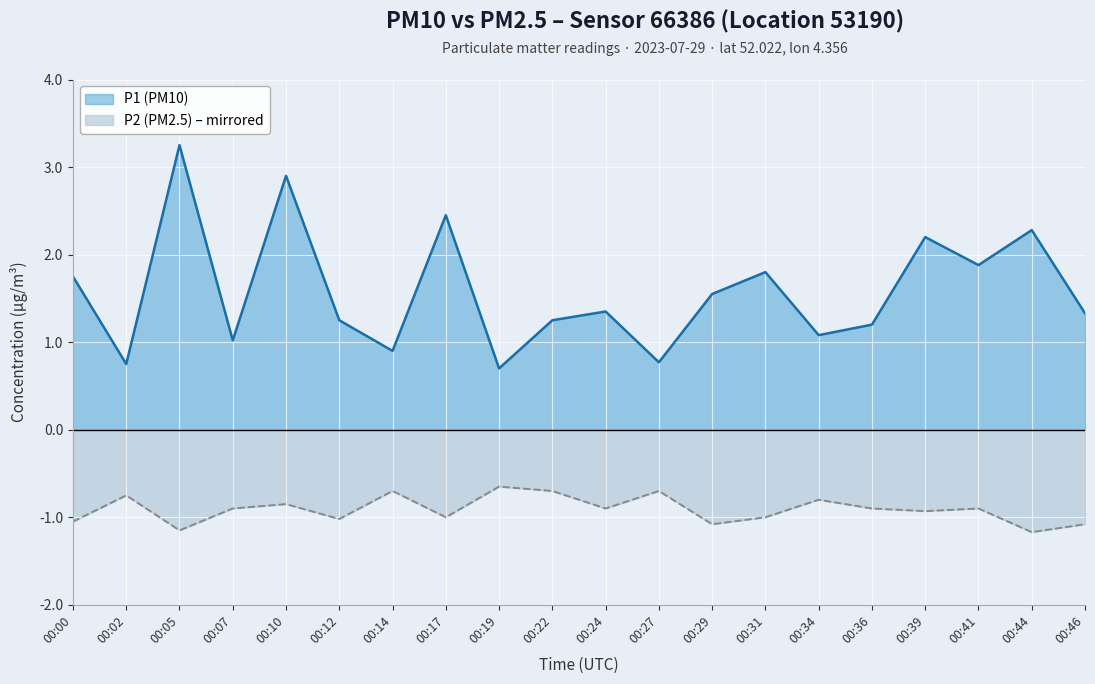

At 00:29, list the series in order from smallest to largest.

P2 (PM2.5) – mirrored, P1 (PM10)